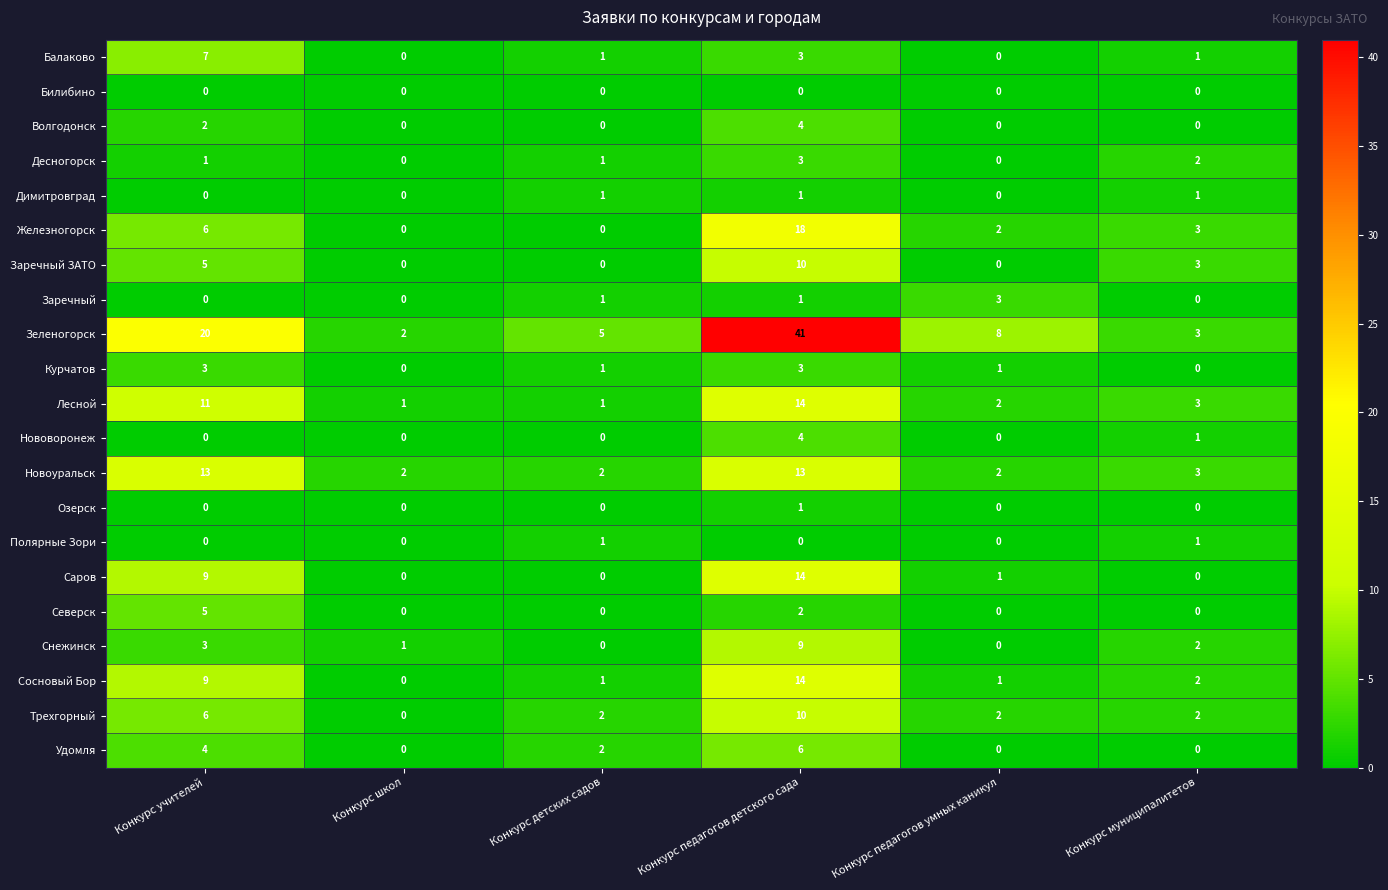

Between Конкурс учителей and Конкурс педагогов детского сада, which series saw the biggest shift?

Зеленогорск